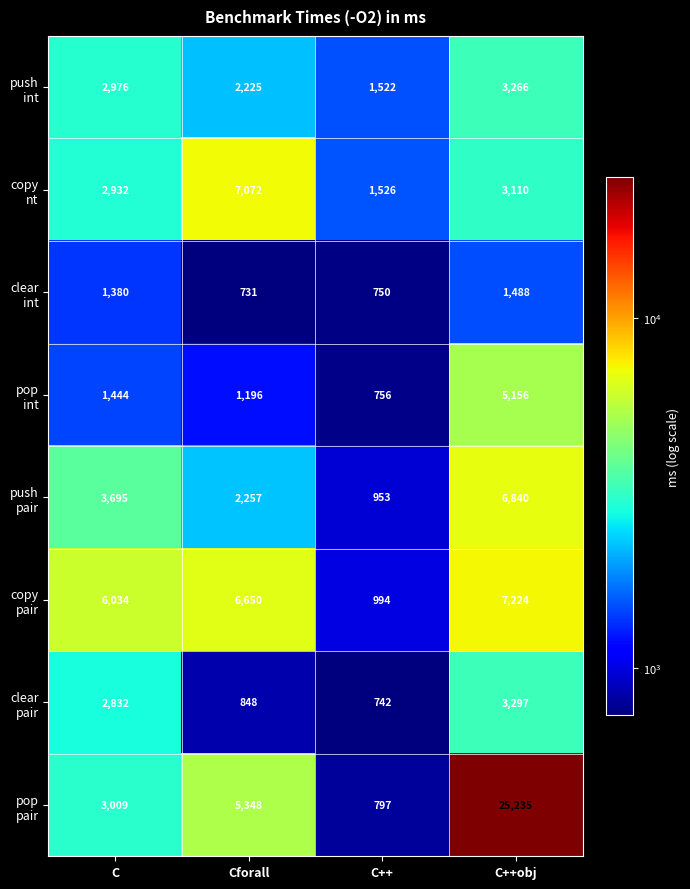

At which category is the sum across all series the highest?

C++obj